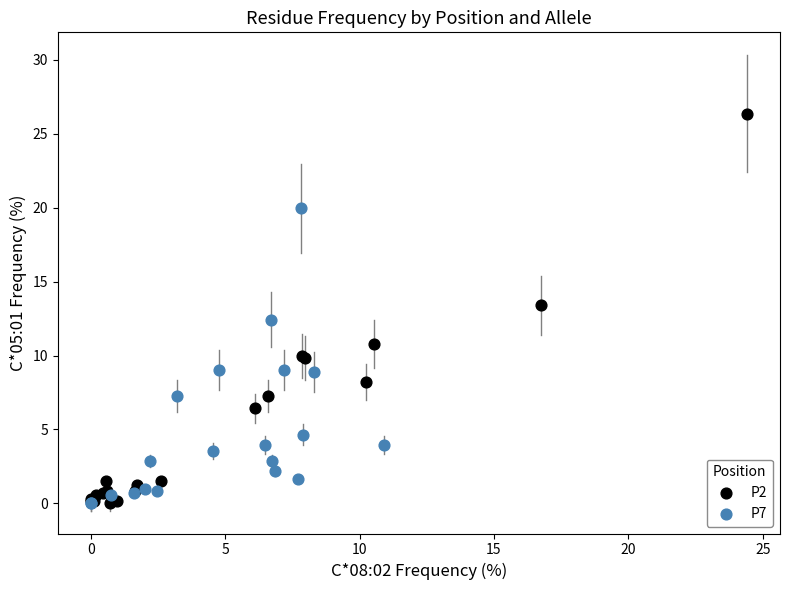

What are all the series names shown in the legend?

P2, P7